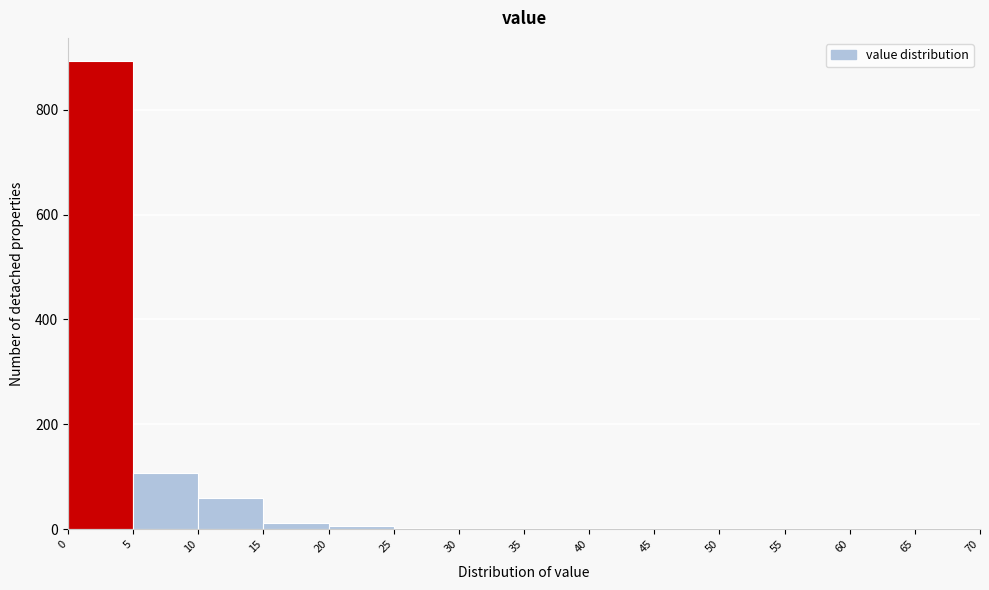

How tall is the bar that spans 0 to 5 on the x-axis? The values are not printed on the chart, so give them approximately, as read against the axis.

900